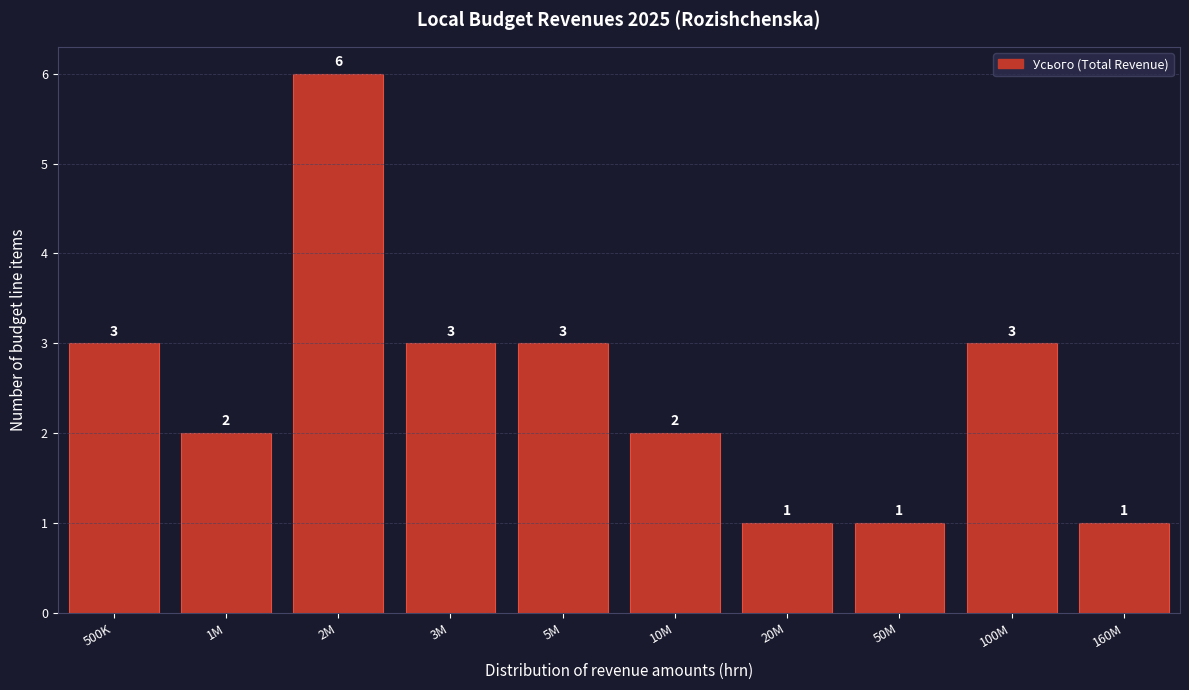

Reading left to right, what are all the values shown in this chart?

3	2	6	3	3	2	1	1	3	1